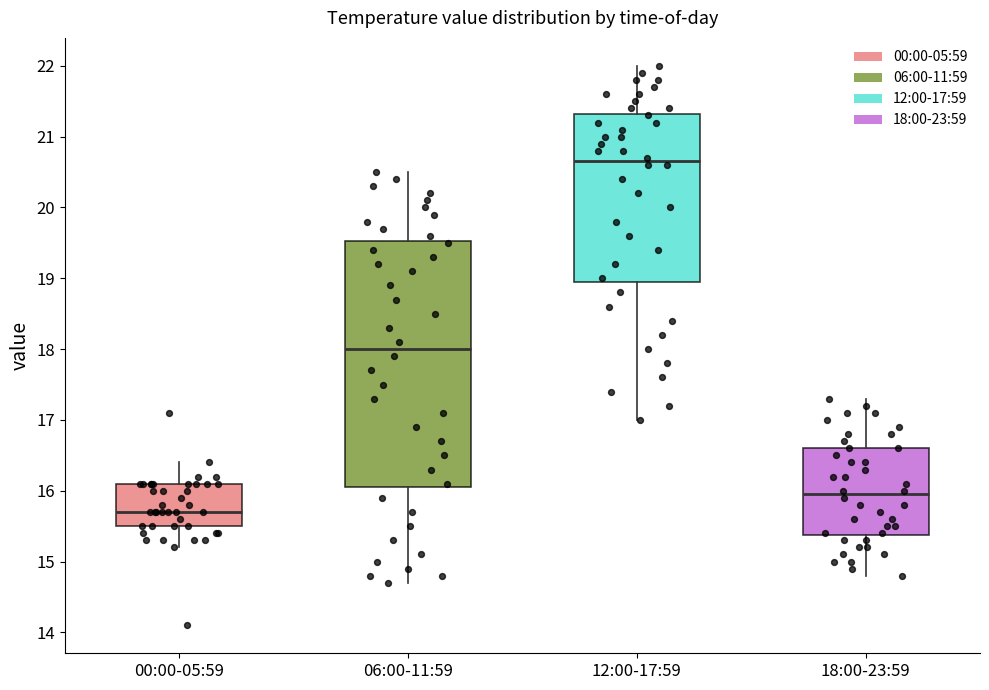

Where is the upper edge of the box for 18:00-23:59 on the y-axis? The values are not printed on the chart, so give them approximately, as read against the axis.

16.6